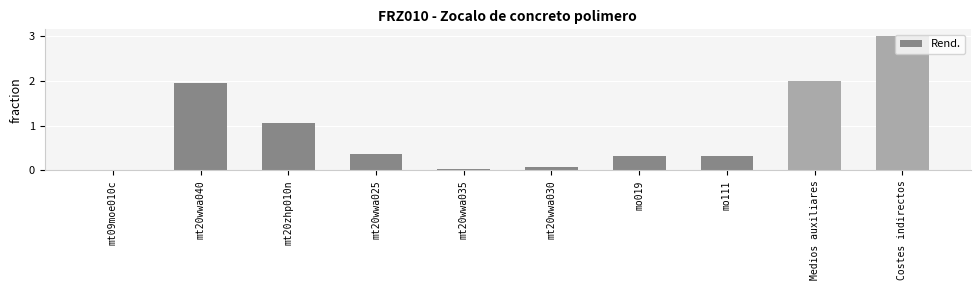

Is it true that the value at mt20wwa035 is 0.0?

True